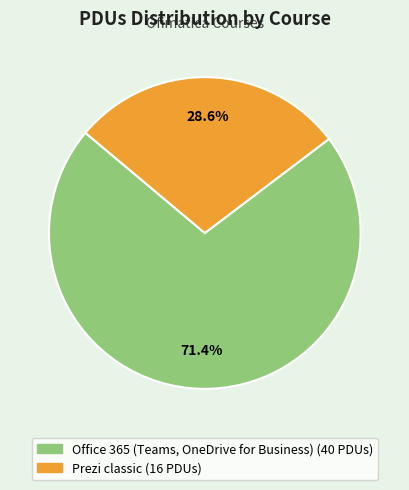

To the nearest percent, what portion does Office 365 (Teams, OneDrive for Business) represent?

71%